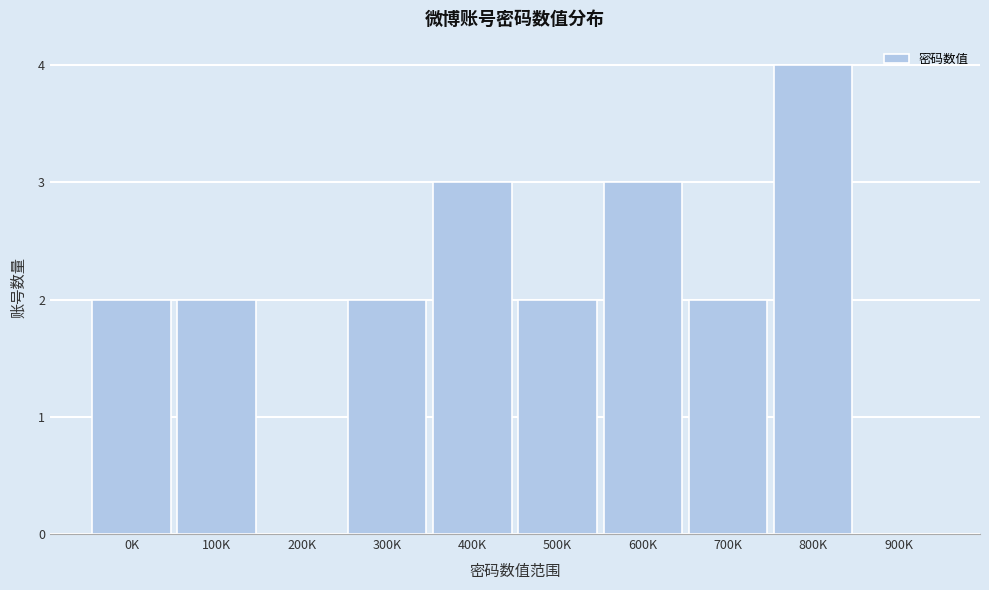

Reading left to right, list all the values displayed in this chart.

0K=2	100K=2	200K=0	300K=2	400K=3	500K=2	600K=3	700K=2	800K=4	900K=0